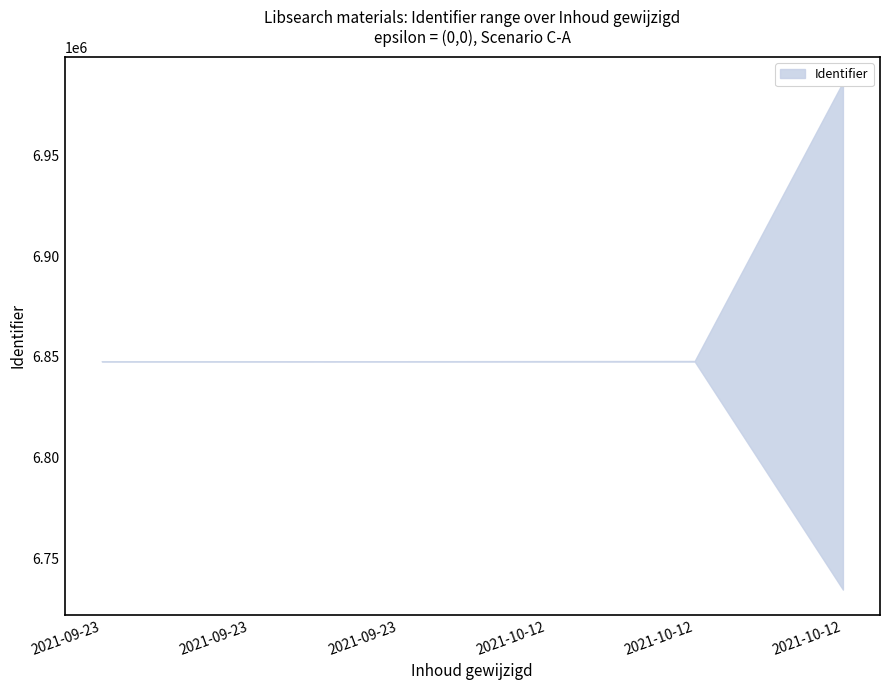

The value of lower at 2021-09-23 is 2775594. True or false?

False